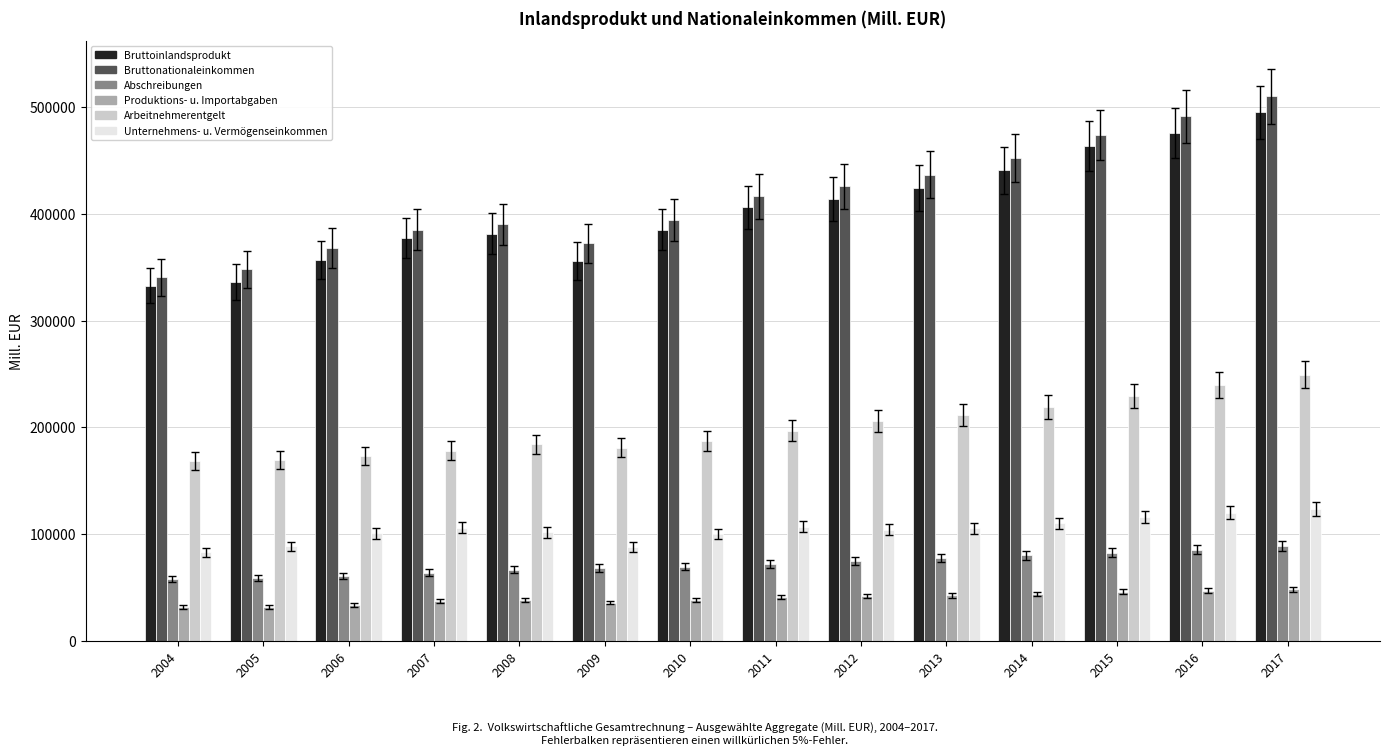

What is the minimum value for Bruttoinlandsprodukt?

332697.4